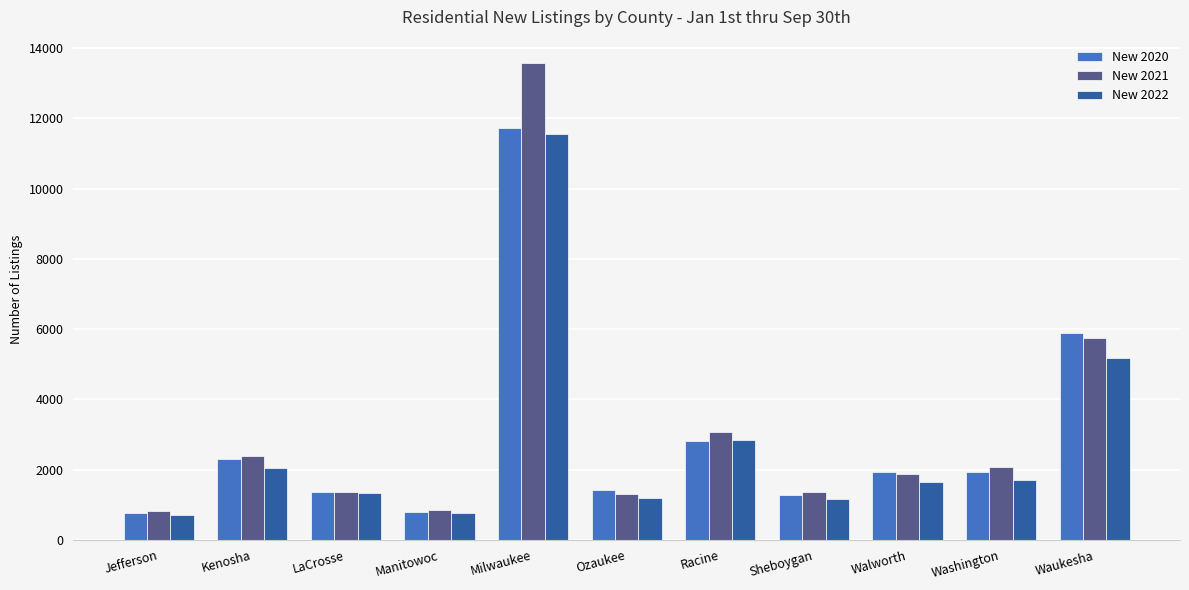

At which category is the sum across all series the highest?

Milwaukee